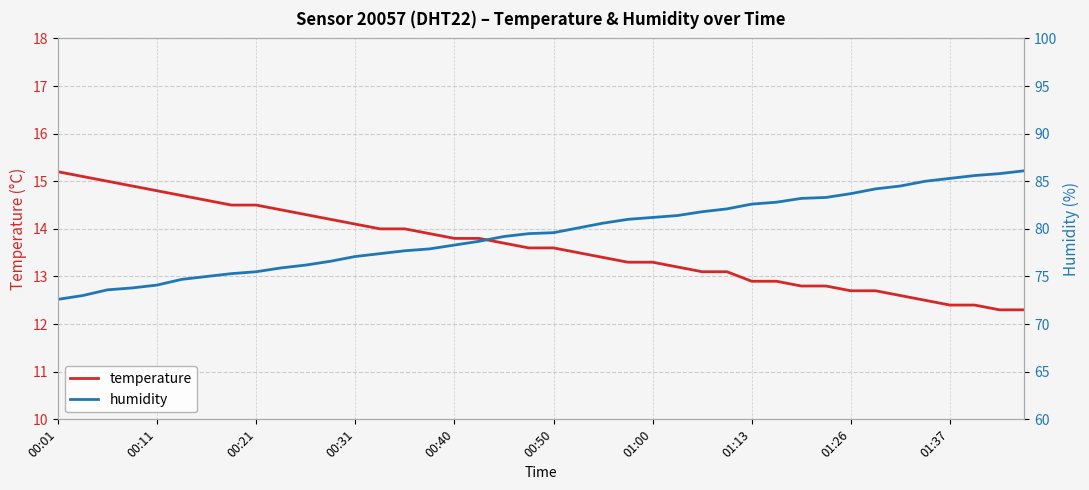

What are all the series names shown in the legend?

temperature, humidity